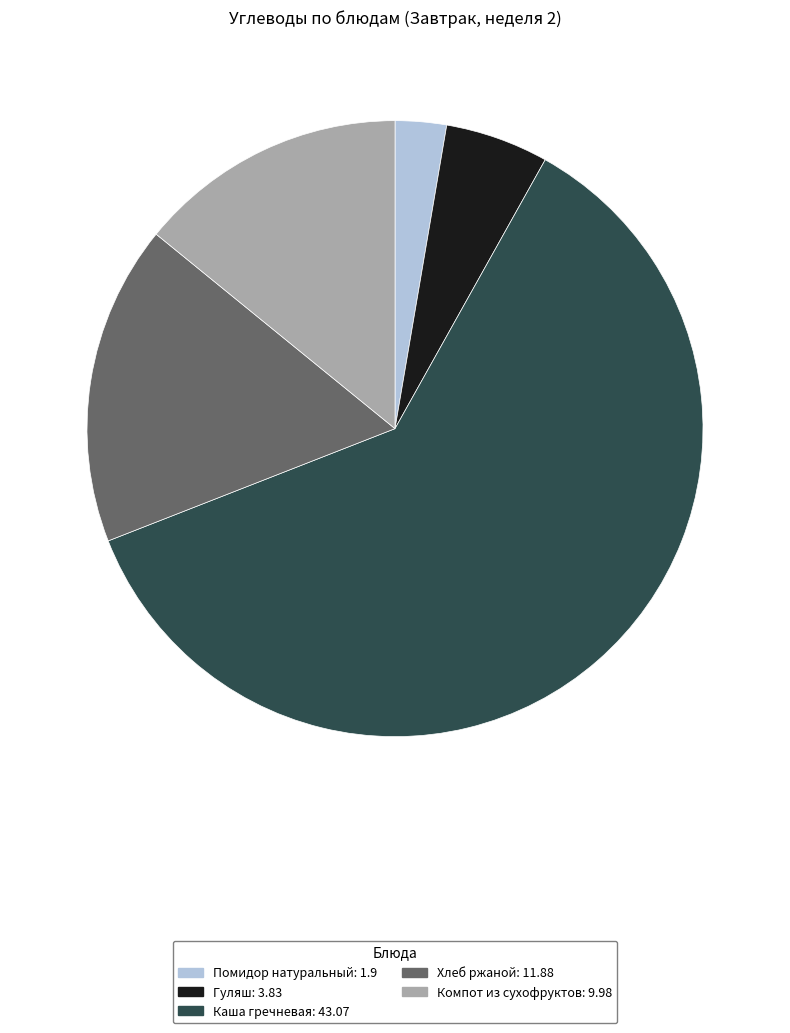

How many slices are in this pie chart?

5